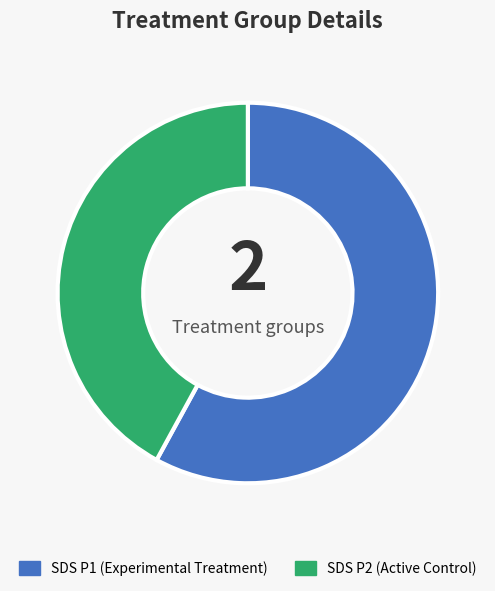

Rank the categories by value from highest to lowest.

SDS P1 (Experimental Treatment), SDS P2 (Active Control)